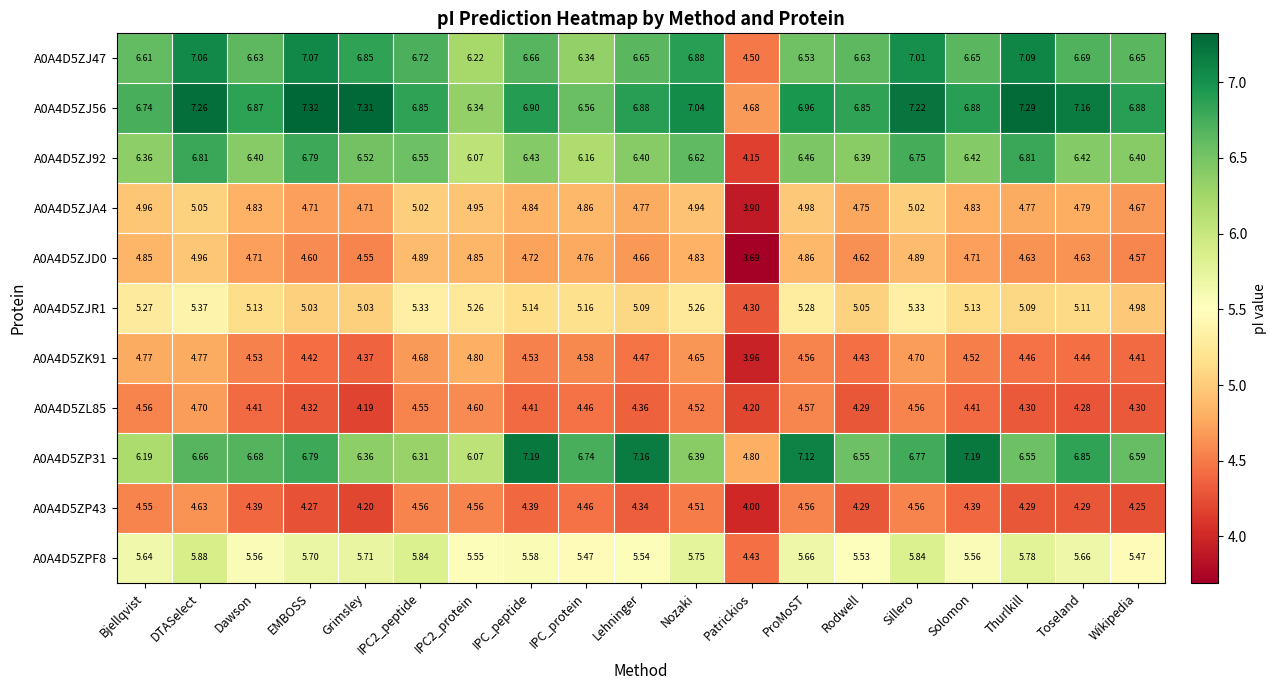

At which label does A0A4D5ZJA4 reach its minimum?

Patrickios